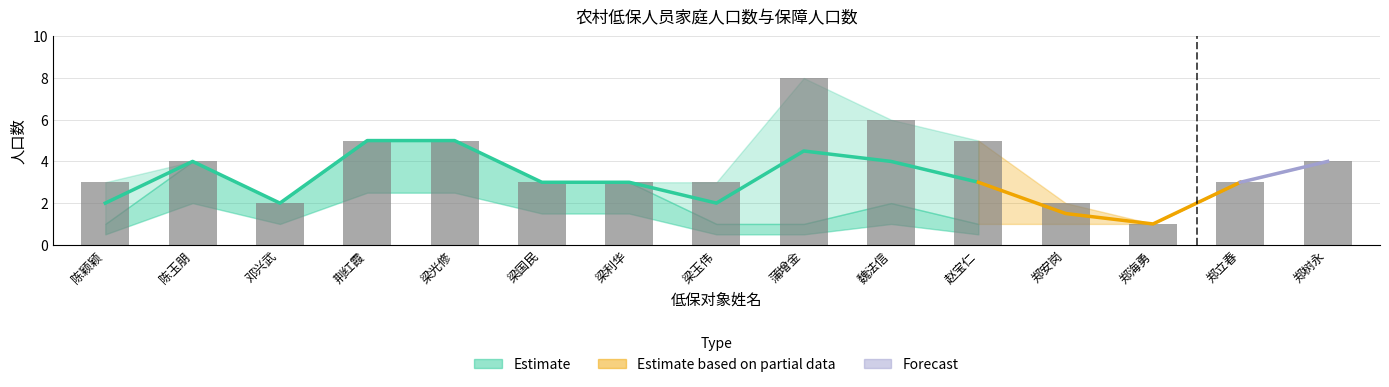

Which has a higher value, 郑立春 or 魏法信?

魏法信